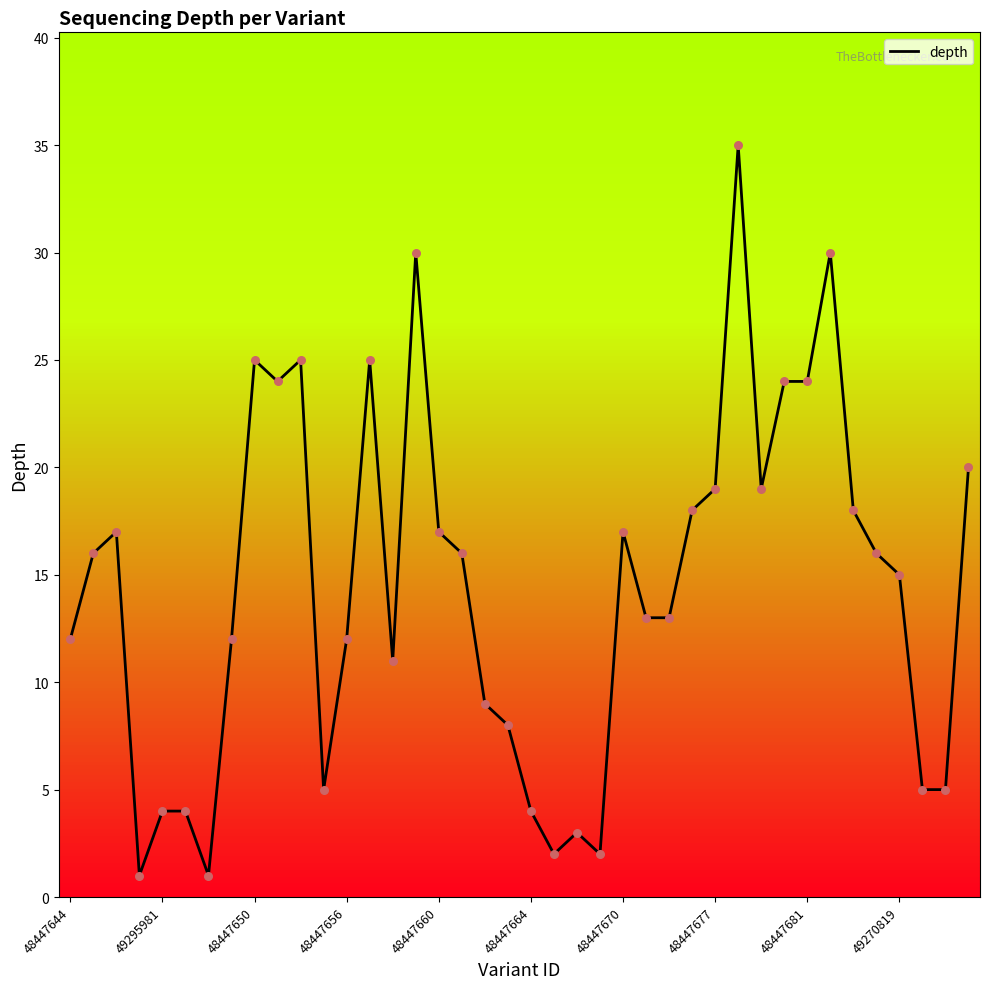

What is the maximum value shown in the chart?

35